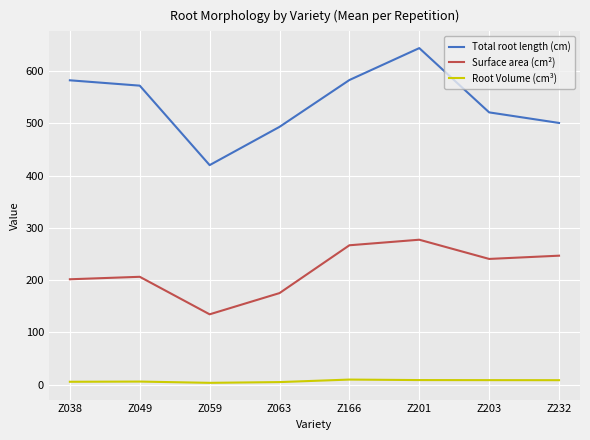

How many lines are shown in the chart?

3